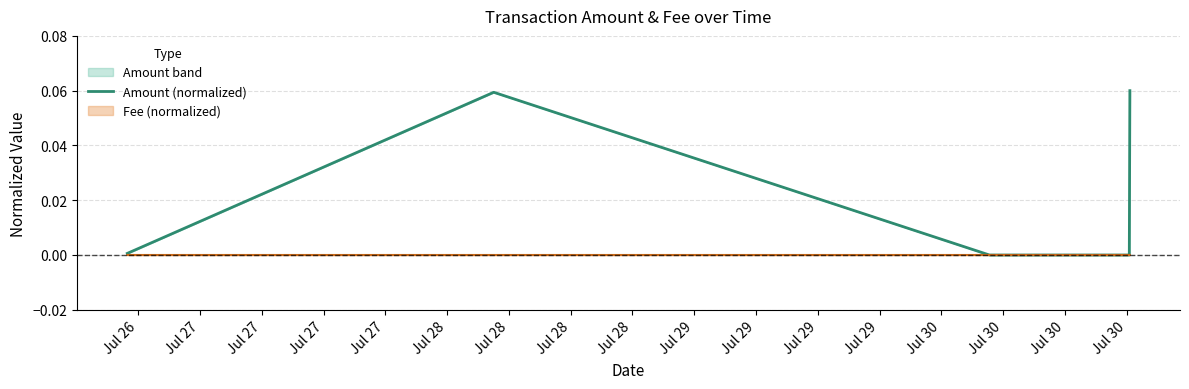

Rank the series by their average value, from highest to lowest.

Amount (normalized), Fee (normalized)